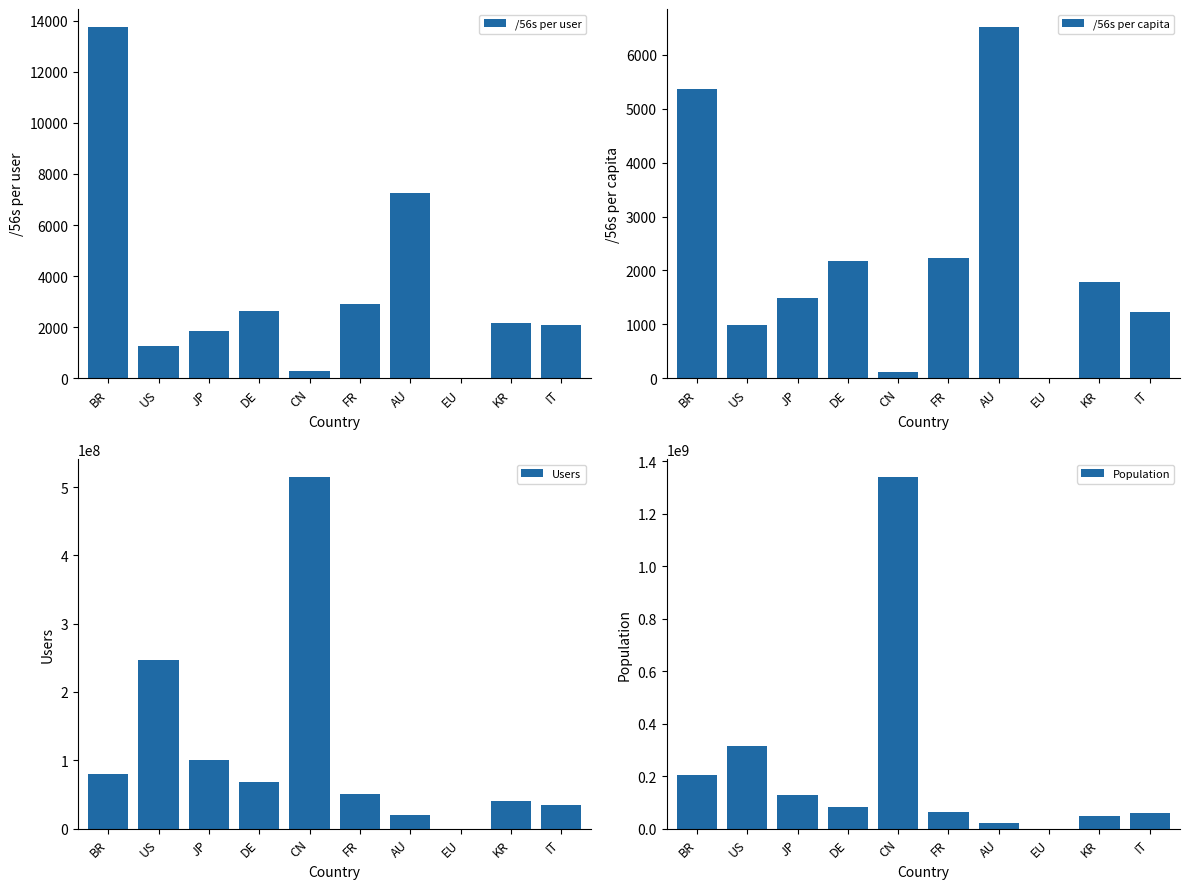

What is the sum of the /56s per user values at AU and BR?

21027.0